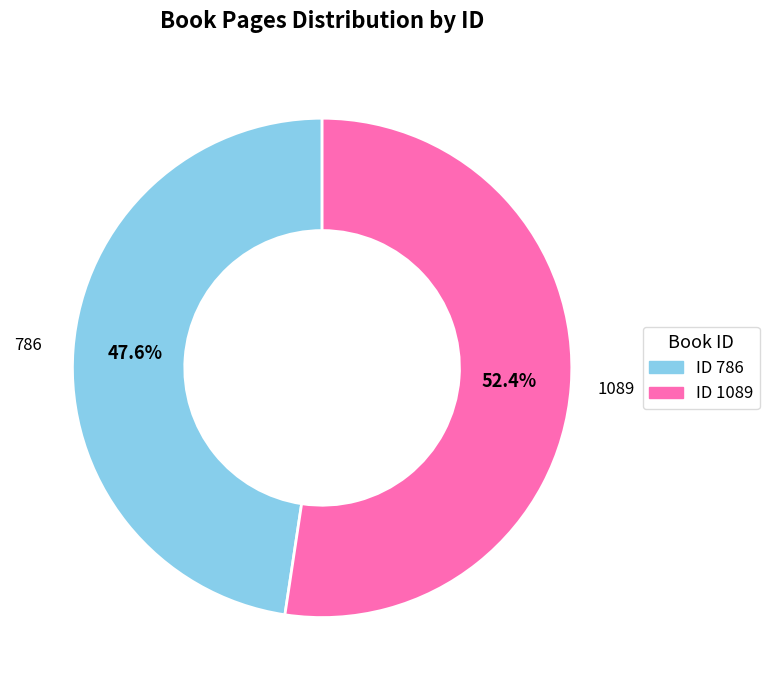

What is the largest slice in the pie chart?

ID 1089